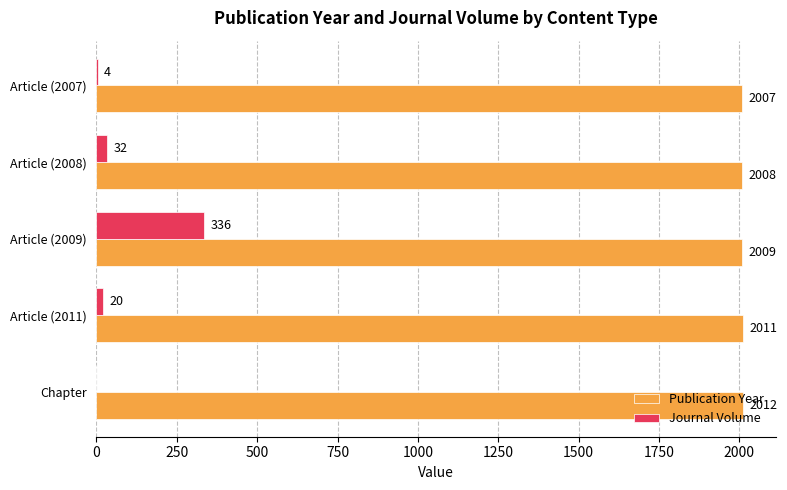

Which series has the largest range (max minus min)?

Journal Volume